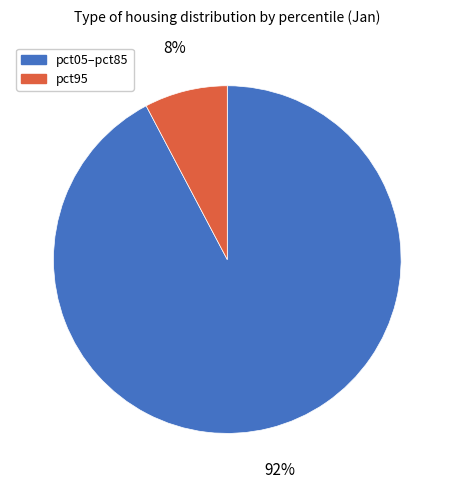

Is the sum of pct95 and pct05–pct85 greater than half?

Yes